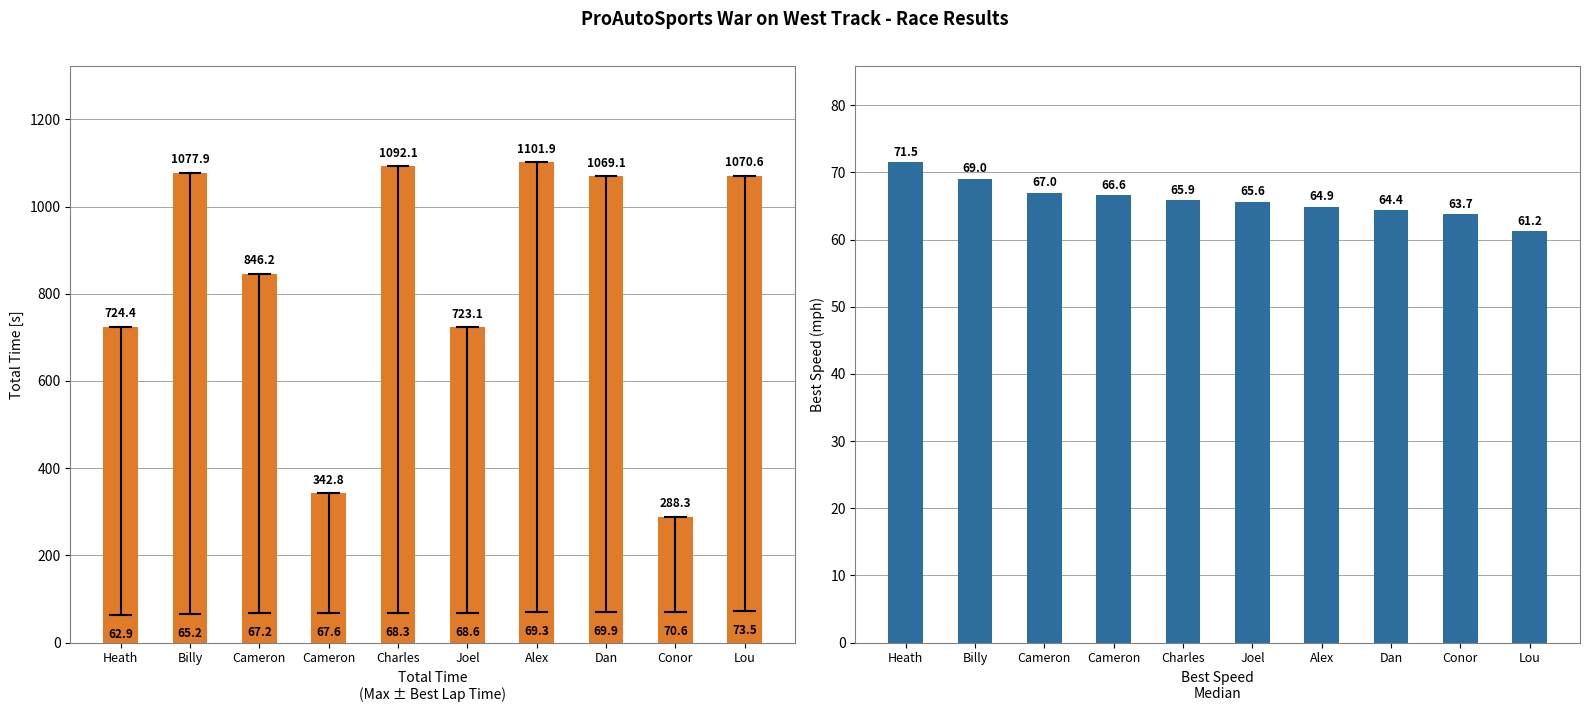

How many bars are there in each group?

2